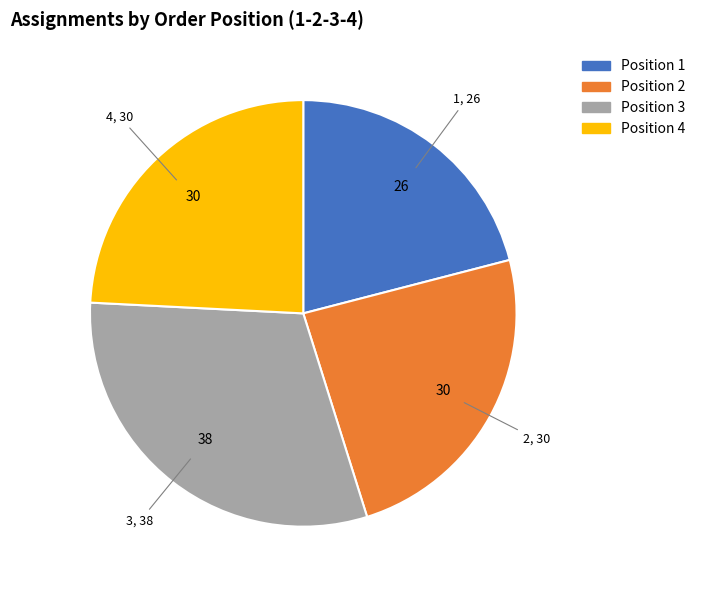

Does any single category account for the majority?

No